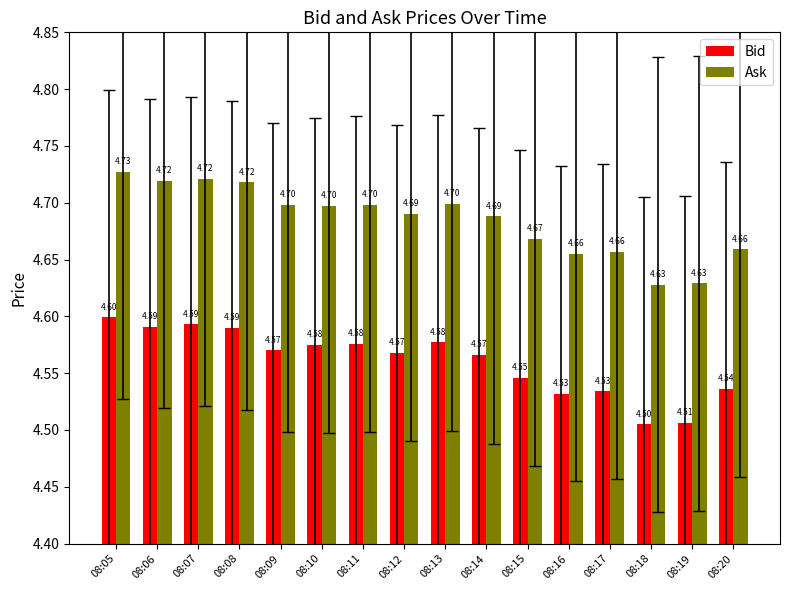

Which label corresponds to the largest value in the chart?

08:05